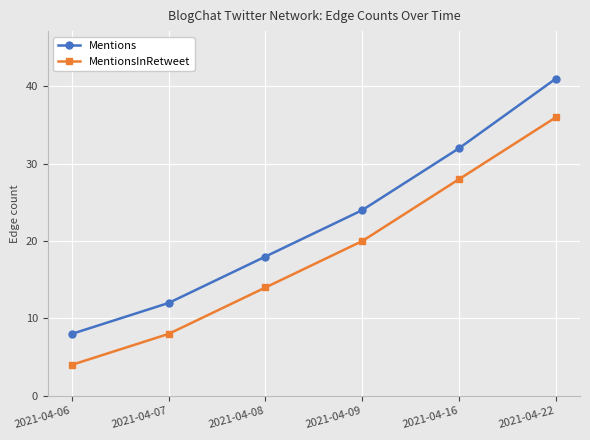

True or false: MentionsInRetweet has a value of 14 at 2021-04-08.

True